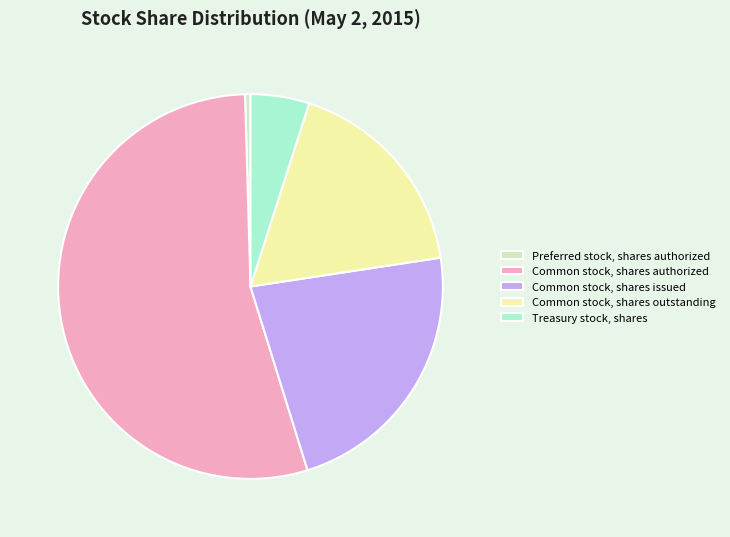

How many slices are in this pie chart?

5